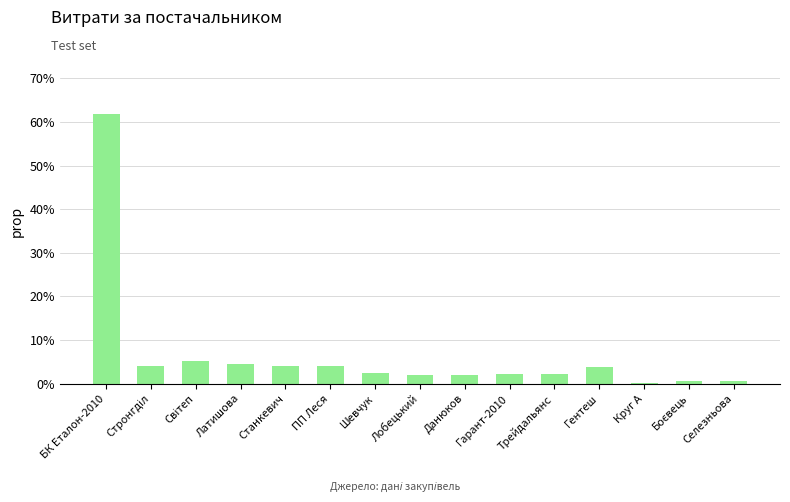

What is the change in value from Станкевич to Лобецький?

-2.2